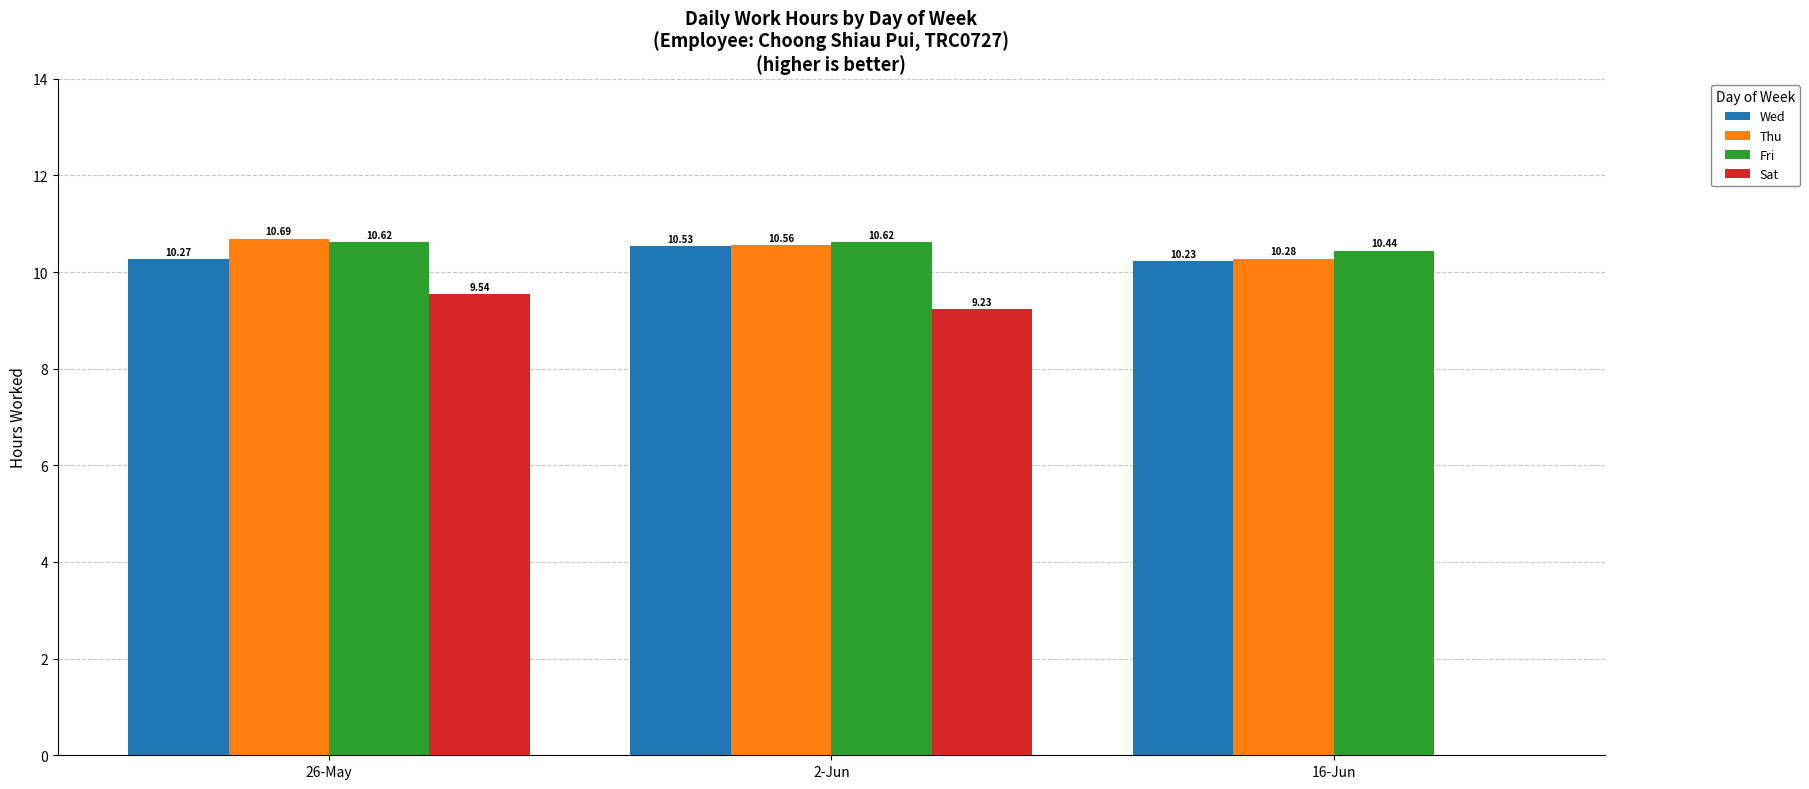

The value of Wed at 16-Jun is 13.8. True or false?

False